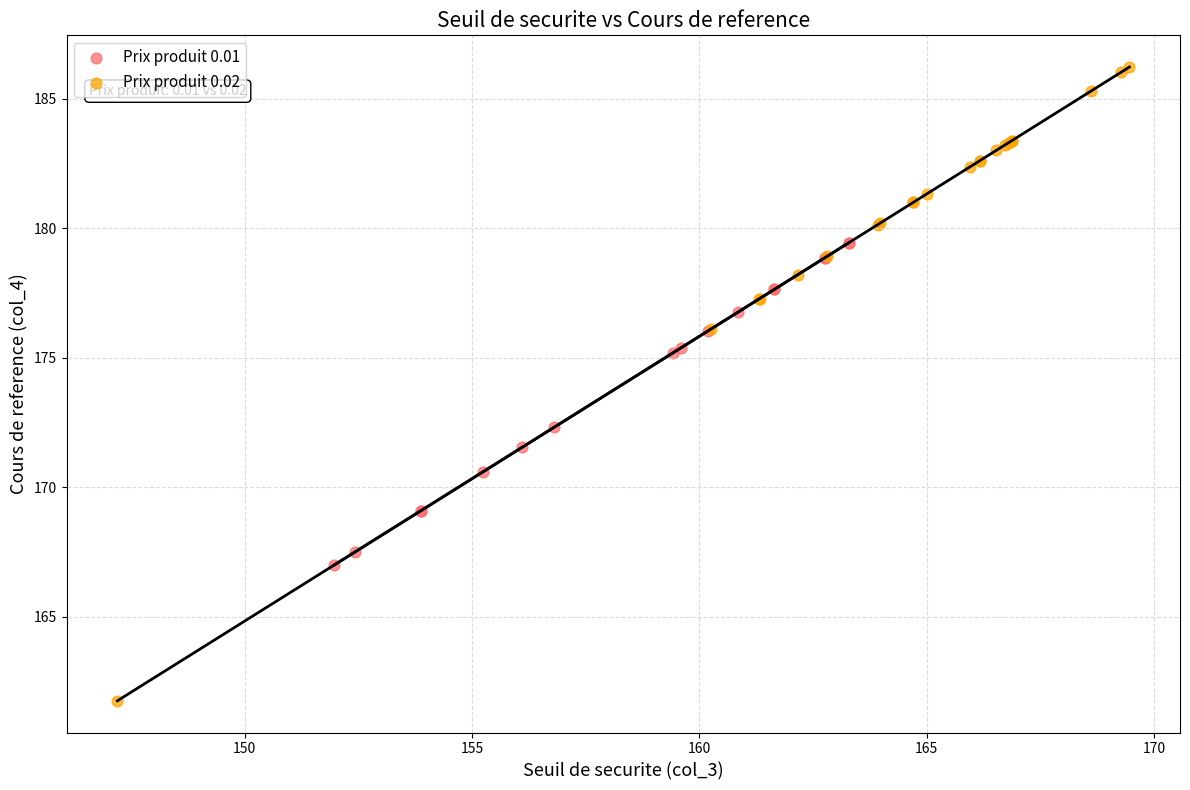

Which series has the widest spread of Y values?

Prix produit 0.02